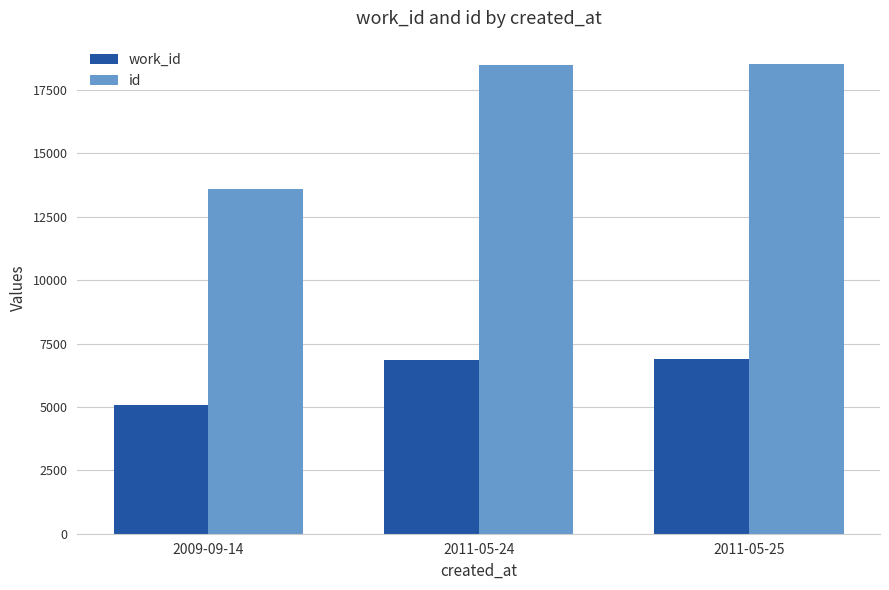

What is the label of the 2nd bar from the right?

2011-05-24